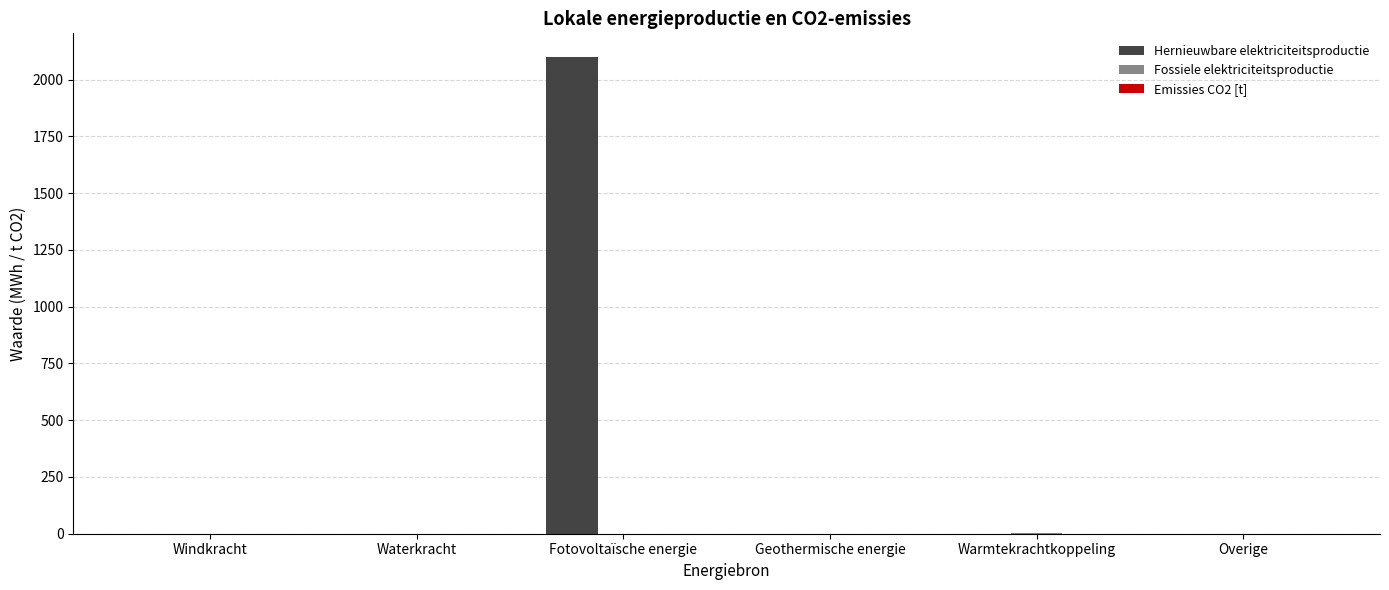

Which series has the largest total across all categories?

Hernieuwbare elektriciteitsproductie